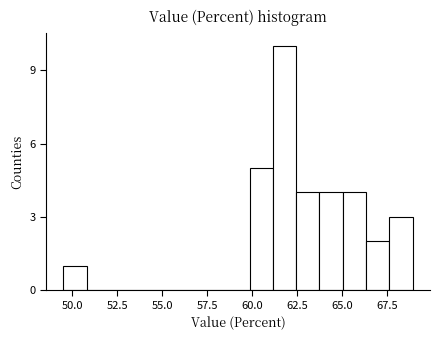

Around what value on the x-axis is the tallest bar? Give the approximate position of its centre, as read against the axis.

62.0